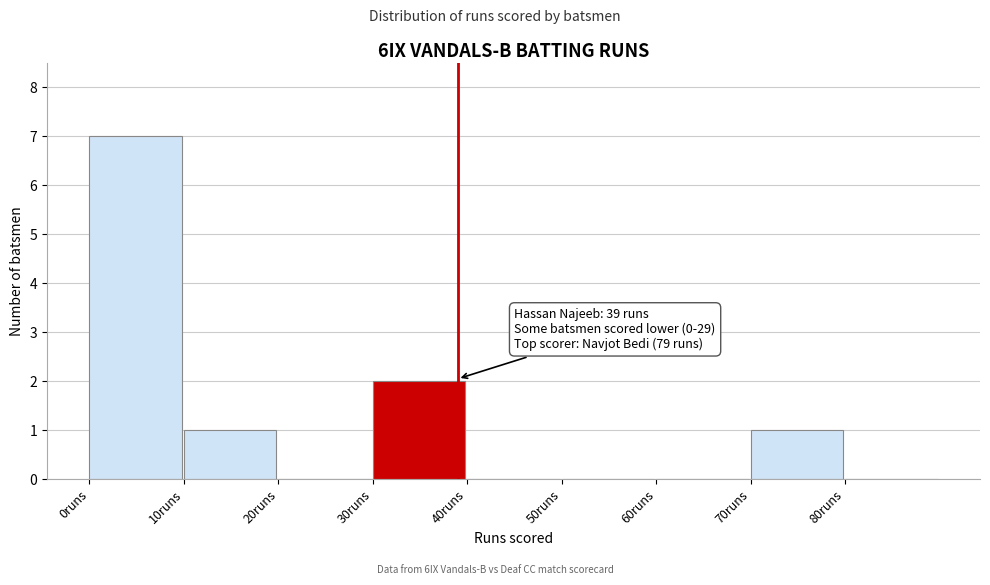

Which range on the x-axis has the tallest bar?

0 to 10